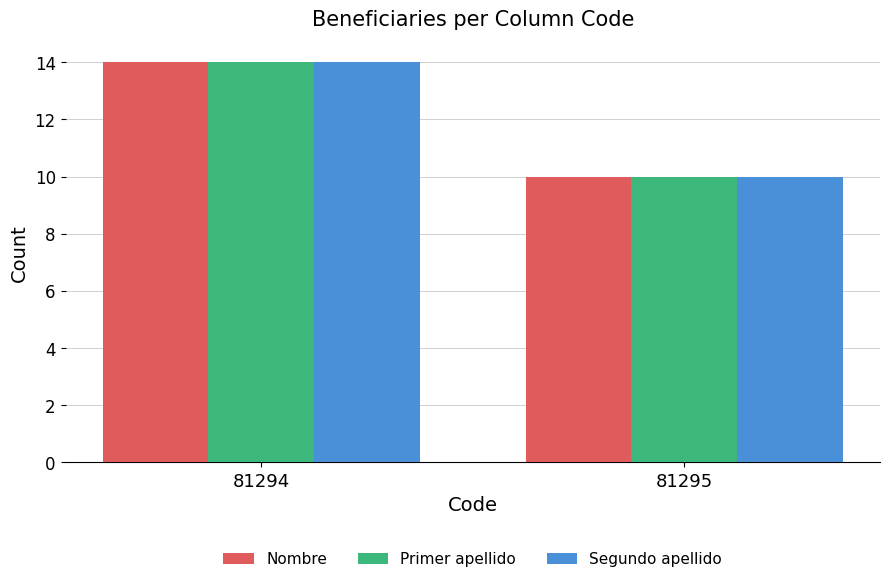

Reading left to right, extract all data points from this chart.

Nombre: 81294=14	81295=10
Primer apellido: 81294=14	81295=10
Segundo apellido: 81294=14	81295=10